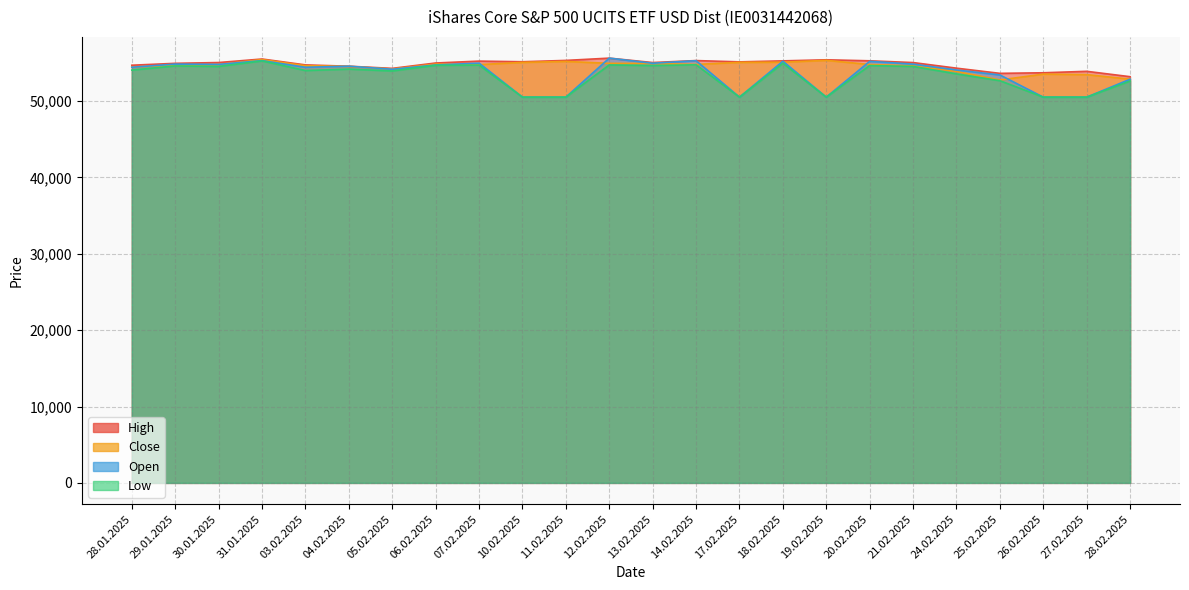

True or false: High and Low intersect in this chart.

False